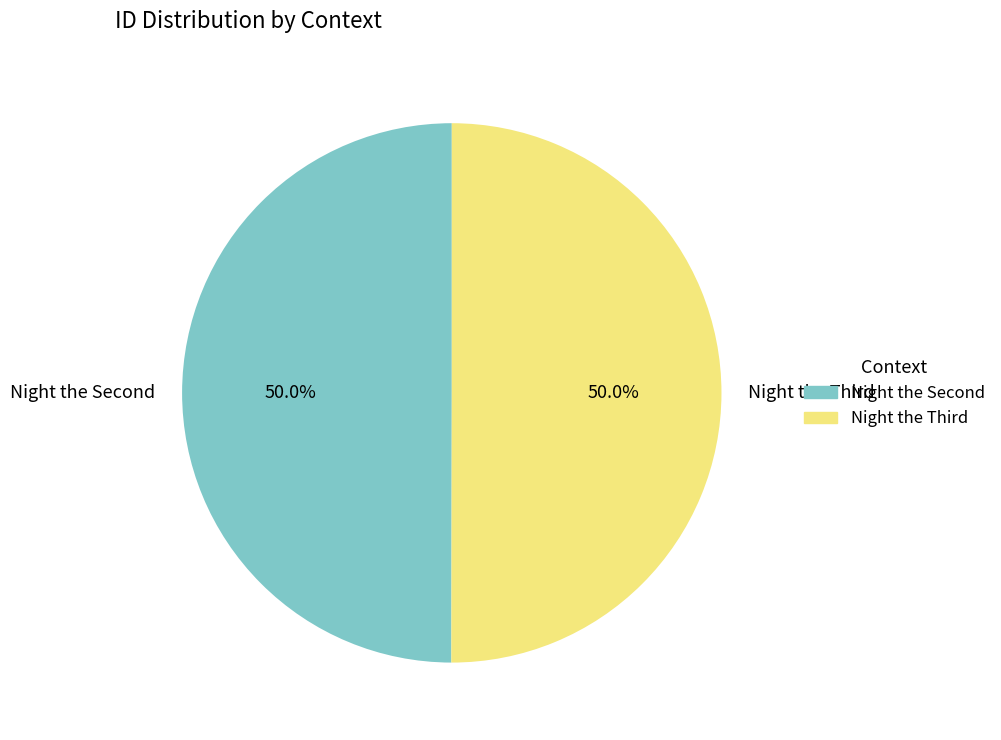

Which category accounts for the majority?

Night the Third